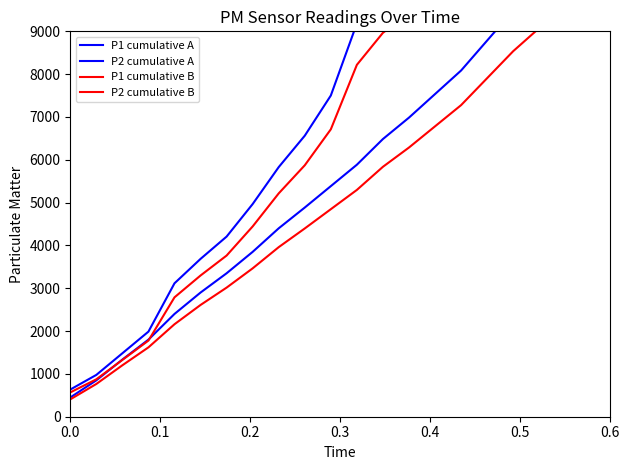

At how many categories does at least one series exceed 6348?

11